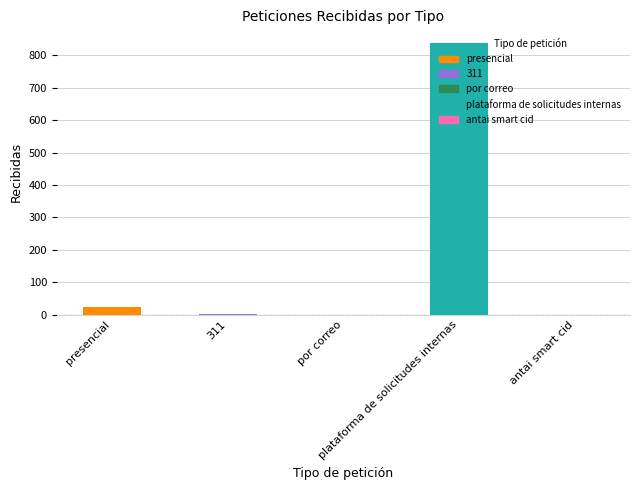

What is the sum of the values at por correo and plataforma de solicitudes internas?

838